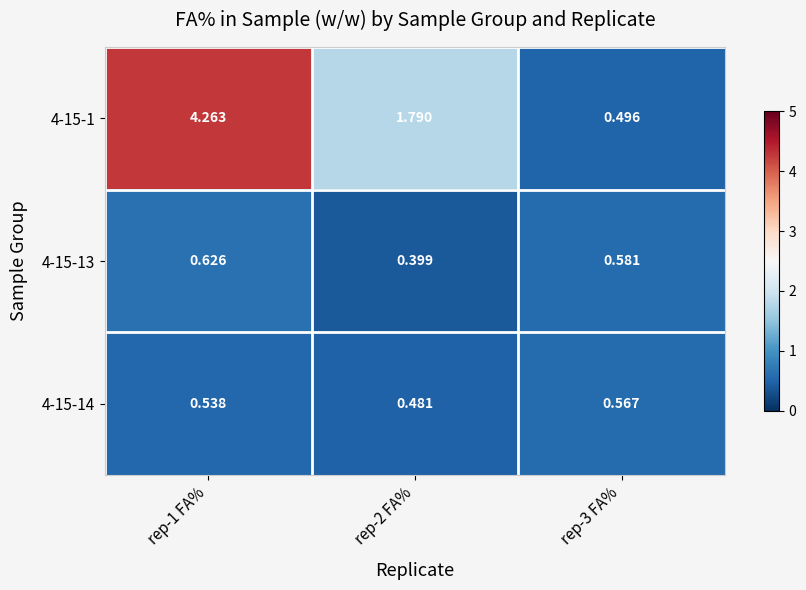

At which category is the sum across all series the highest?

rep-1 FA%